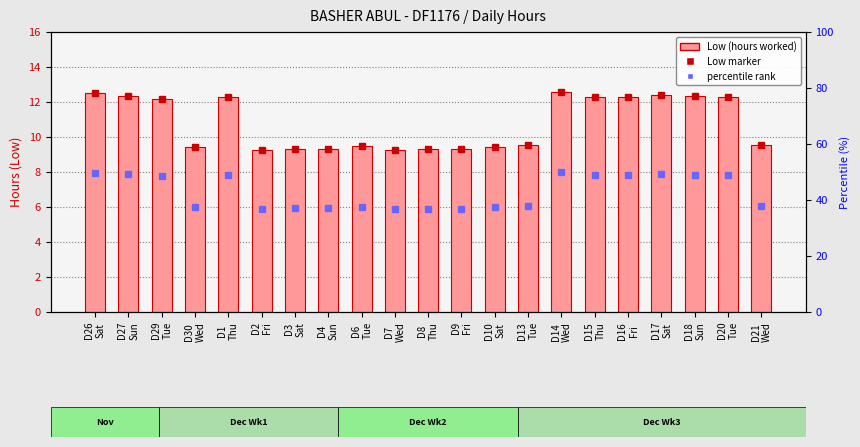

Reading right to left, what are all the values shown in this chart?

Low: D21
Wed=9.6	D20
Tue=12.3	D18
Sun=12.3	D17
Sat=12.4	D16
Fri=12.3	D15
Thu=12.3	D14
Wed=12.6	D13
Tue=9.5	D10
Sat=9.4	D9
Fri=9.3	D8
Thu=9.3	D7
Wed=9.3	D6
Tue=9.5	D4
Sun=9.3	D3
Sat=9.3	D2
Fri=9.3	D1
Thu=12.3	D30
Wed=9.4	D29
Tue=12.2	D27
Sun=12.4	D26
Sat=12.5
percentile rank: D21
Wed=38.0	D20
Tue=48.9	D18
Sun=49.0	D17
Sat=49.3	D16
Fri=48.8	D15
Thu=48.8	D14
Wed=50.0	D13
Tue=37.9	D10
Sat=37.6	D9
Fri=37.0	D8
Thu=37.0	D7
Wed=36.9	D6
Tue=37.6	D4
Sun=37.0	D3
Sat=37.1	D2
Fri=36.9	D1
Thu=49.0	D30
Wed=37.6	D29
Tue=48.5	D27
Sun=49.2	D26
Sat=49.8